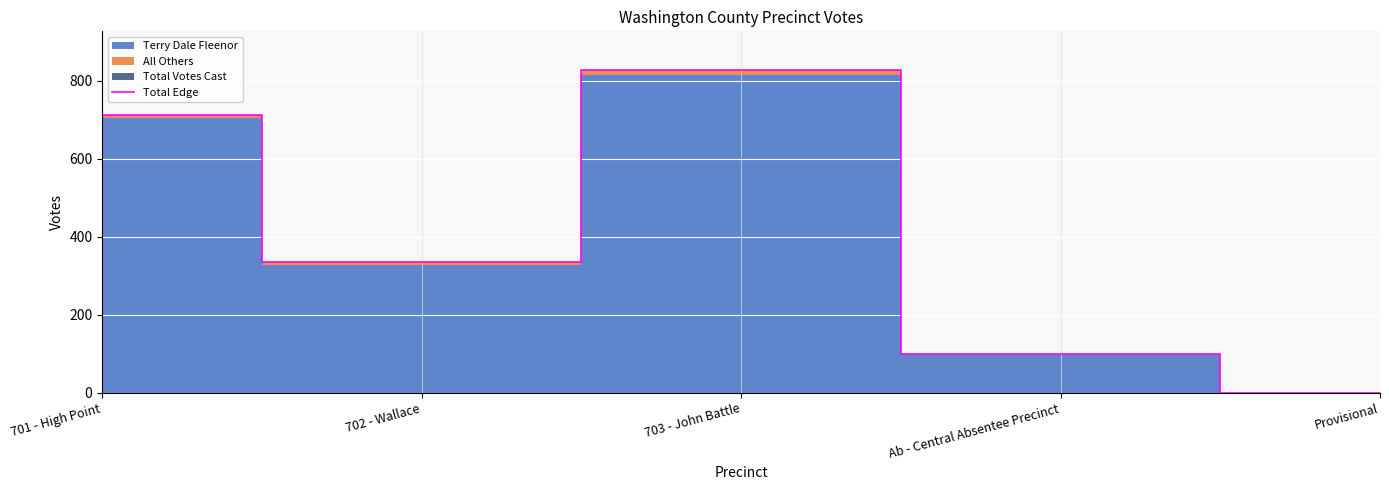

What is the average value?

395